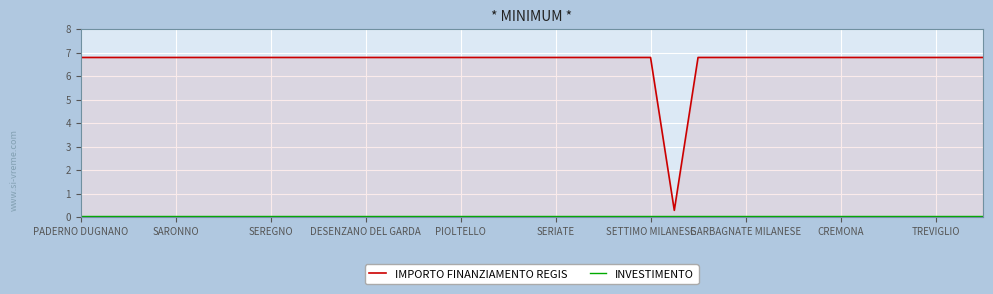

What is the total value across all series at 31?

6.8